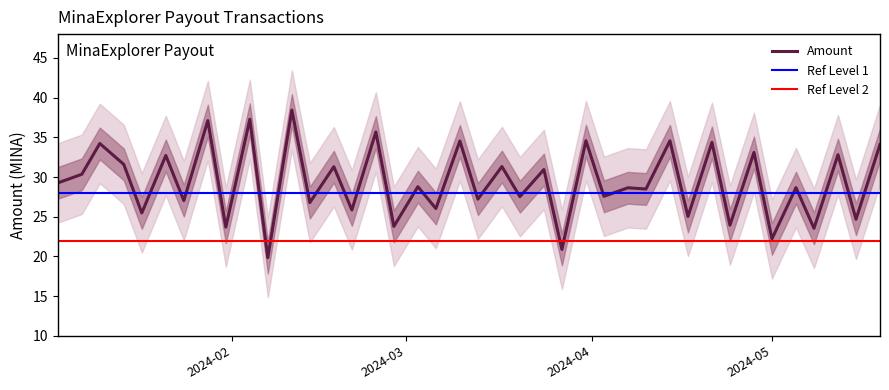

True or false: the data shows 38.3 at 2024-02-28.

False